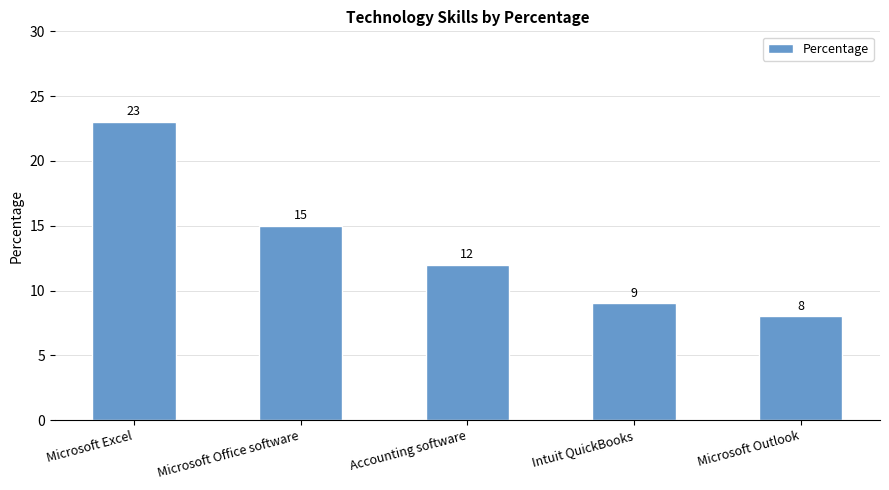

What is the value of the 5th bar from the left?

8